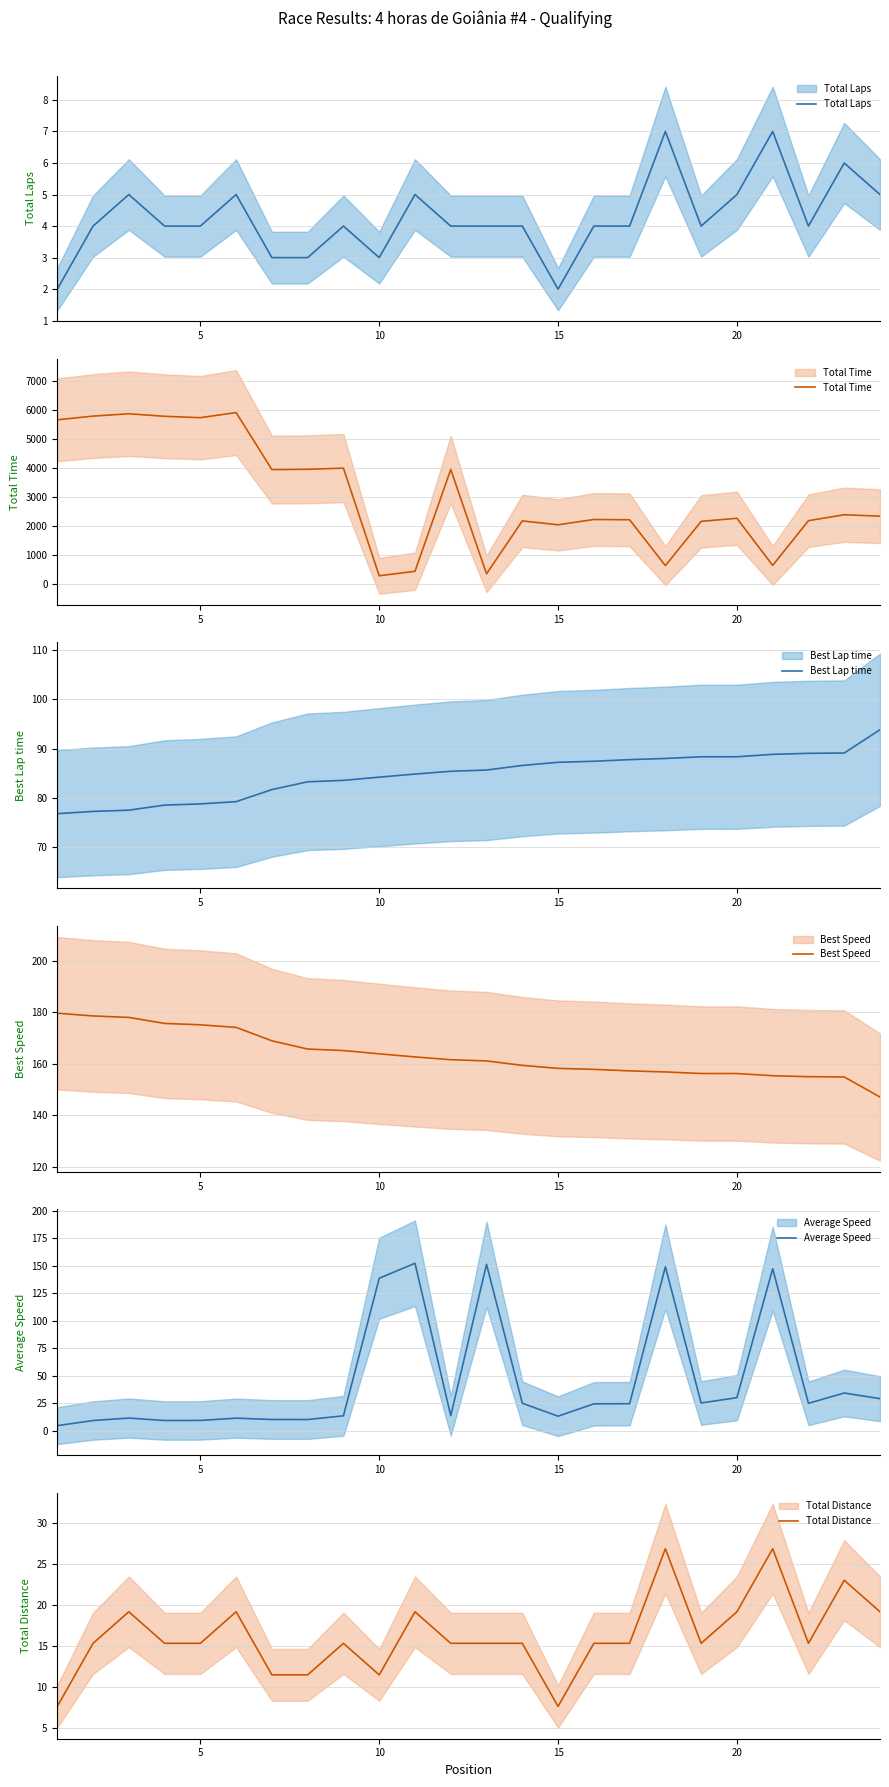

True or false: Total Time and Total Distance intersect in this chart.

False